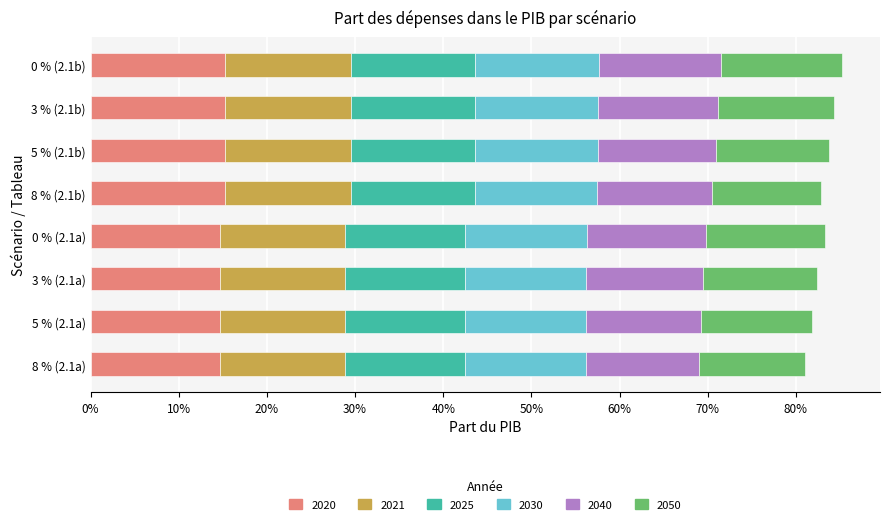

Is it true that 2040 equals 0.1 at 8 % (2.1a)?

True